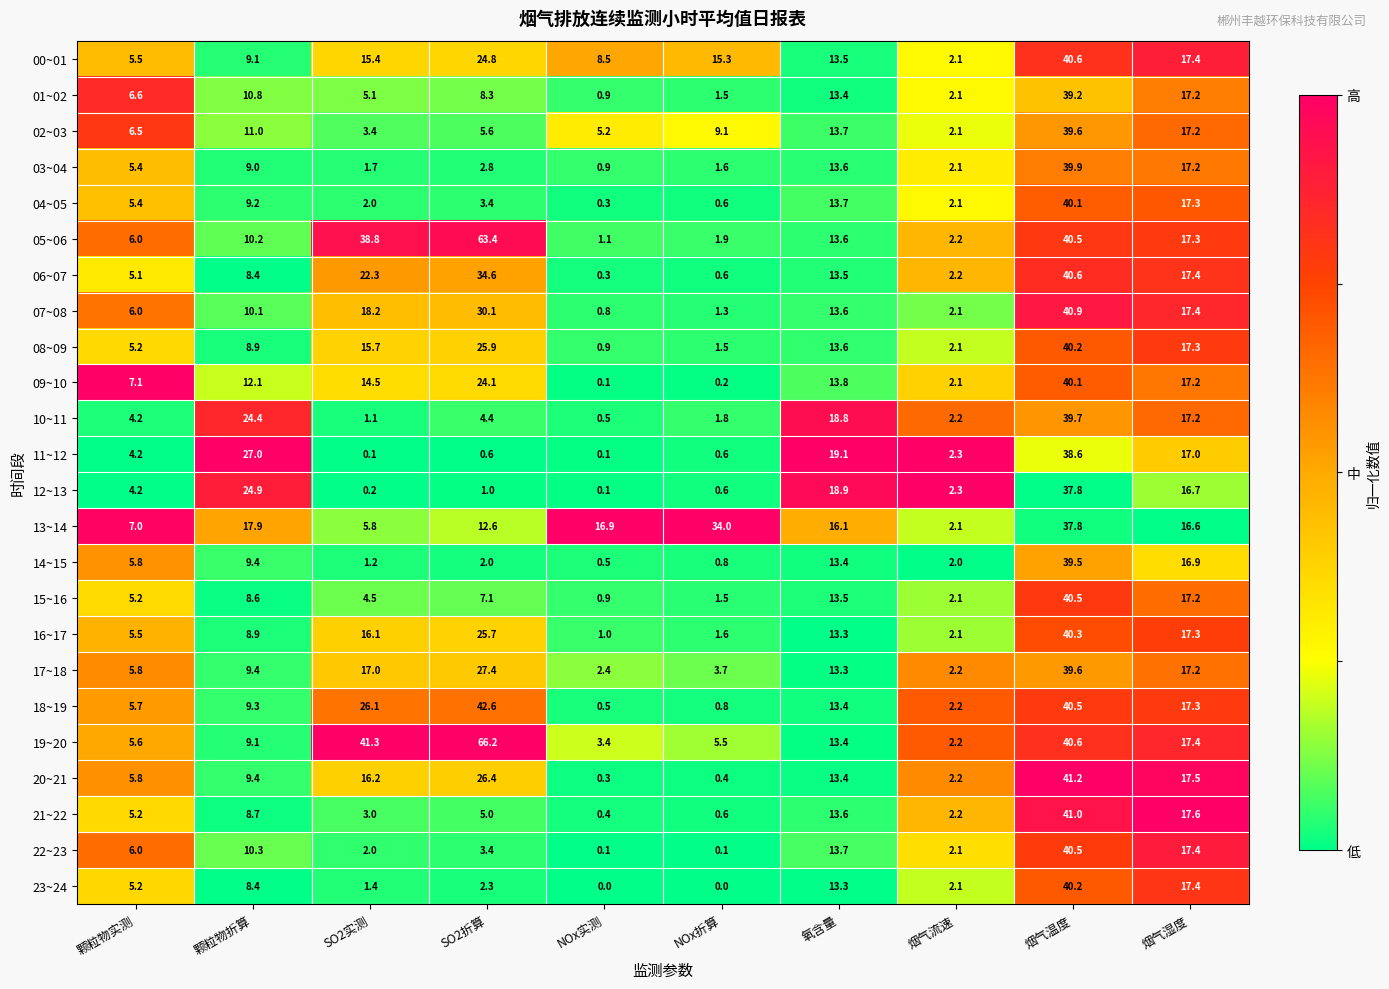

What is the difference between the maximum and minimum values in the 16~17 series?

39.3